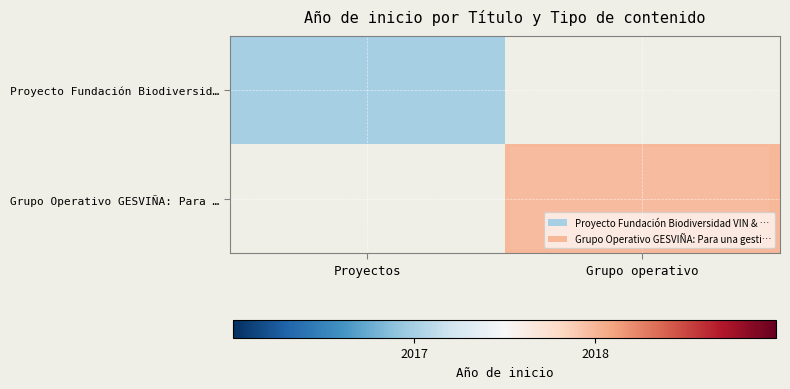

How many distinct data groups are displayed?

2